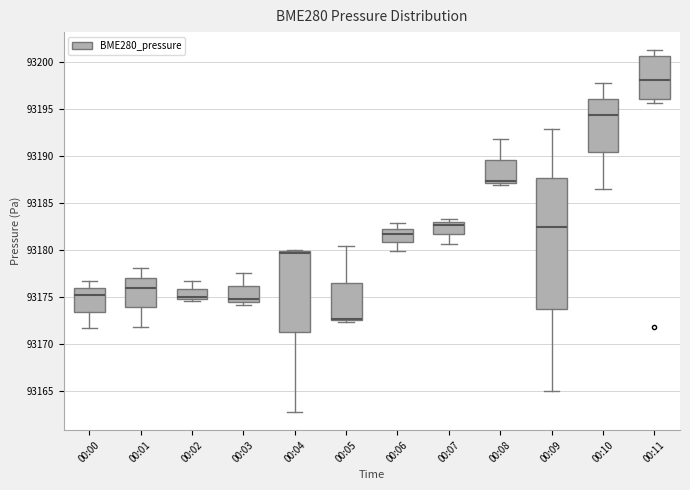

Where is the upper edge of the box for 00:07 on the y-axis? The values are not printed on the chart, so give them approximately, as read against the axis.

93183.0